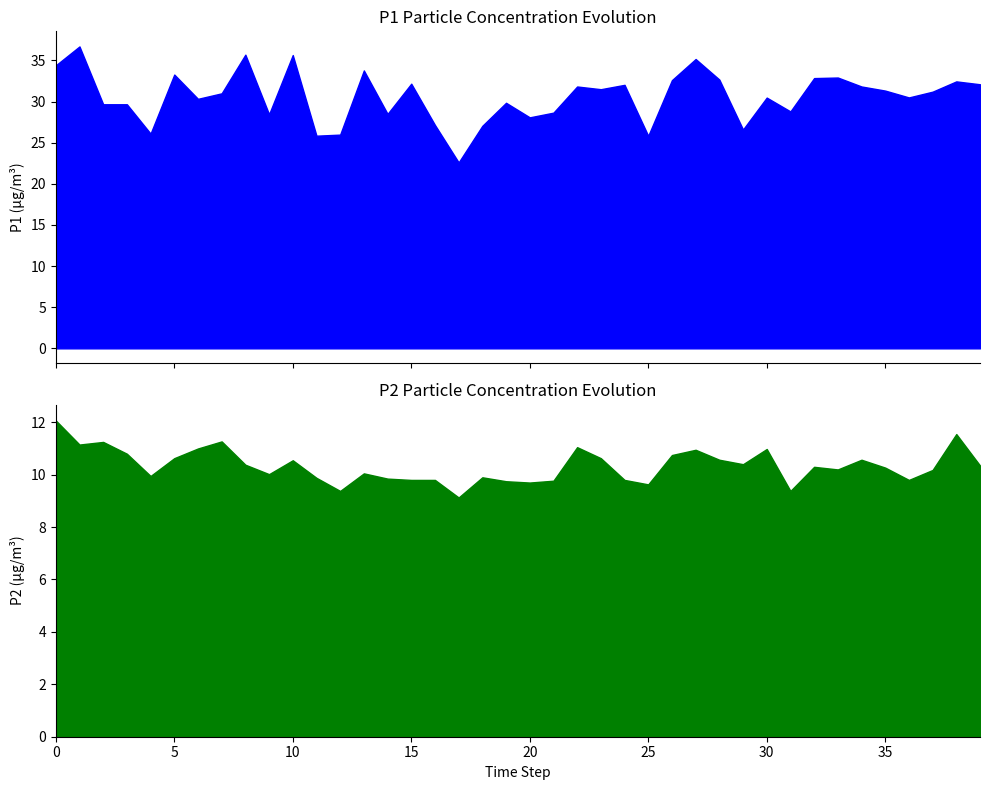

What is the average value of the P2 series?

10.3